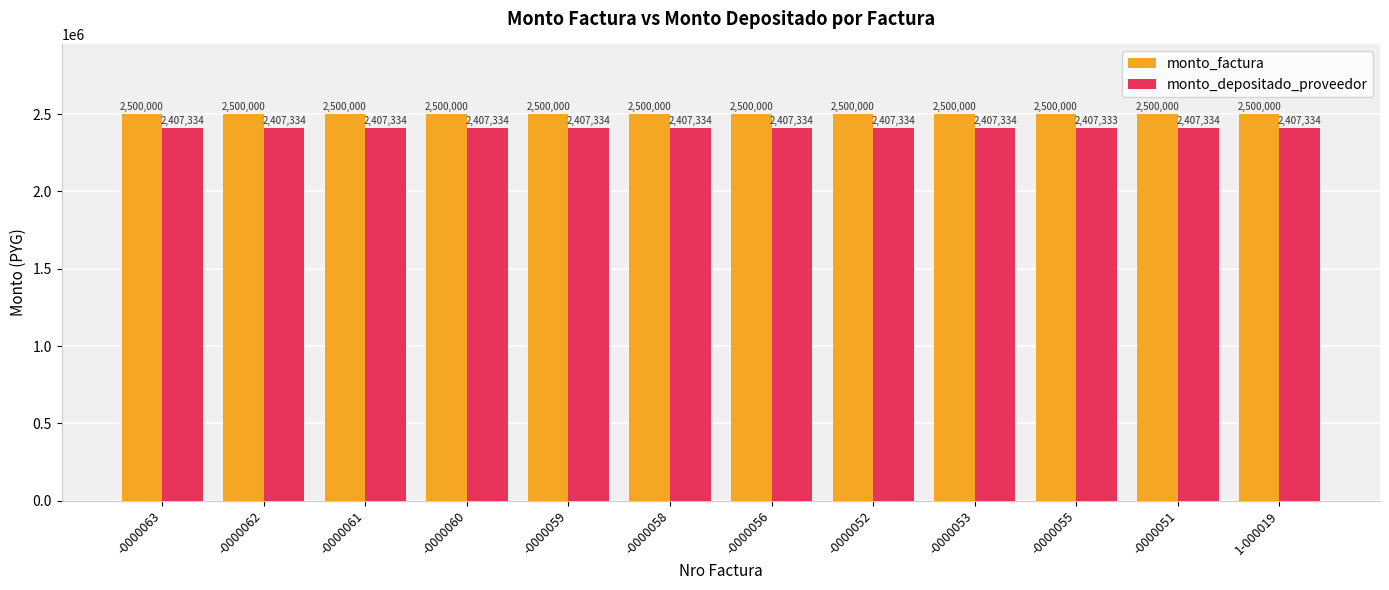

What are all the series names shown in the legend?

monto_factura, monto_depositado_proveedor